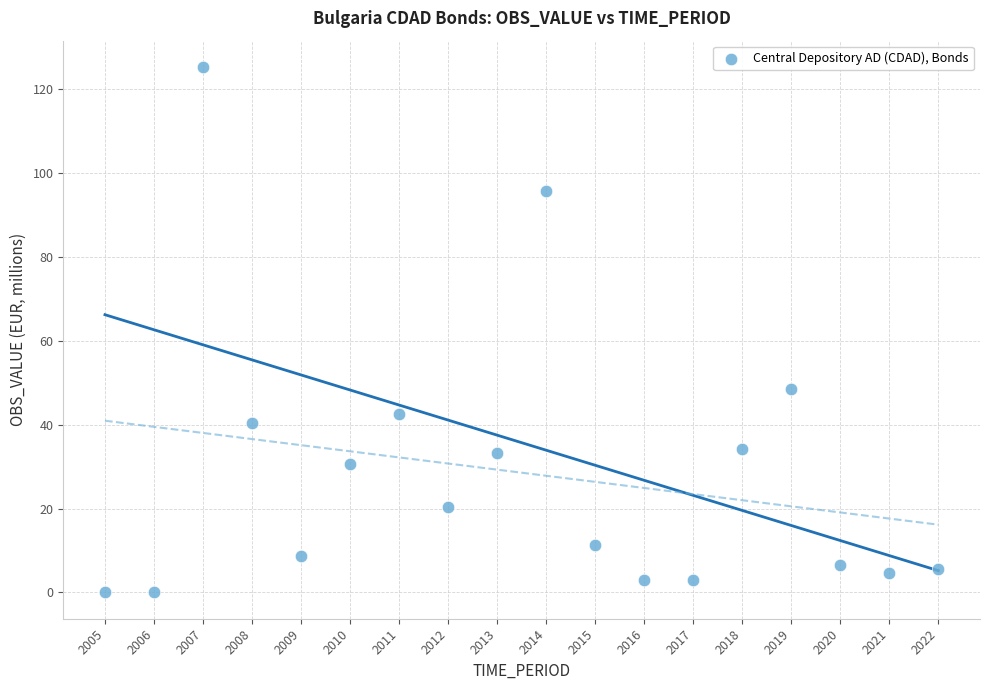

What Y value in the scatter plot is closest to 62?

48.6